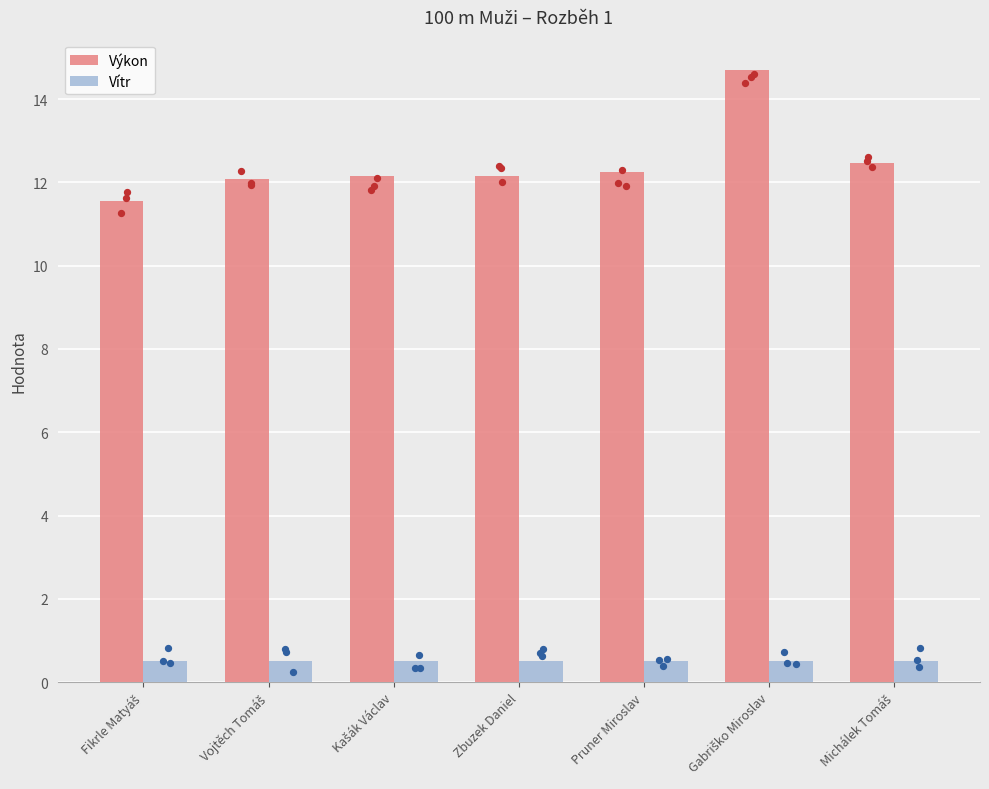

Which series reaches the minimum Y coordinate?

Vítr